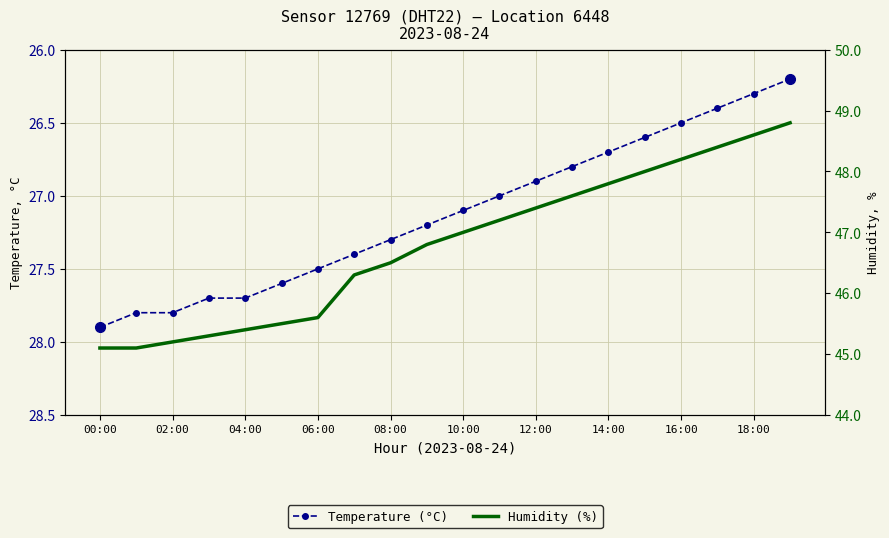

What is the difference between the maximum and minimum values in the Humidity (%) series?

3.7